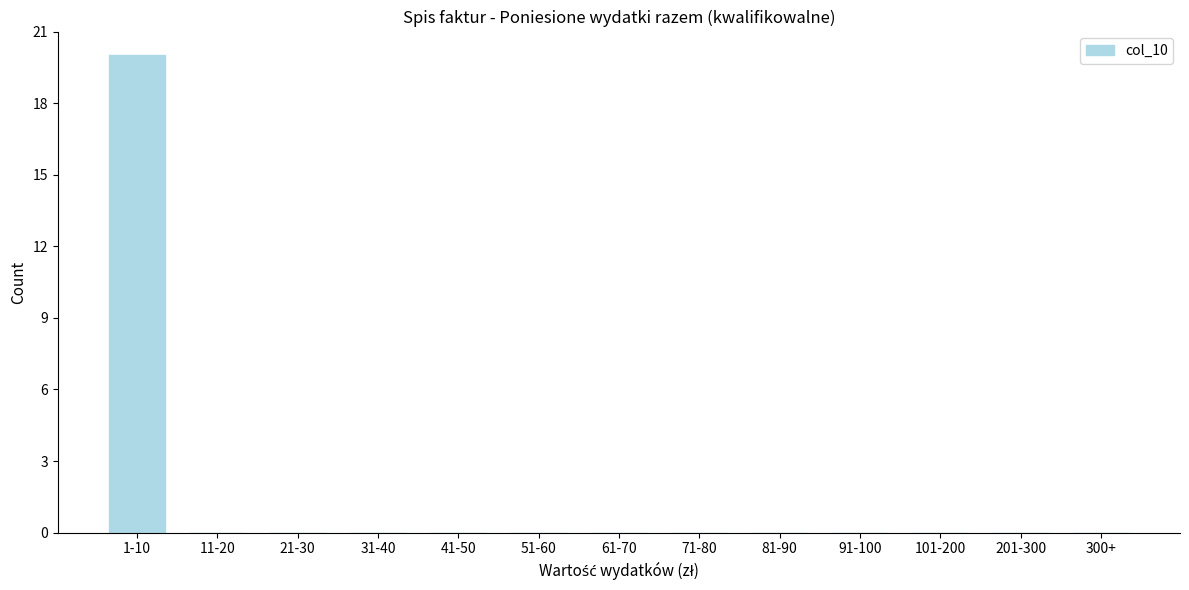

Reading left to right, list all the values displayed in this chart.

1-10=20	11-20=0	21-30=0	31-40=0	41-50=0	51-60=0	61-70=0	71-80=0	81-90=0	91-100=0	101-200=0	201-300=0	300+=0